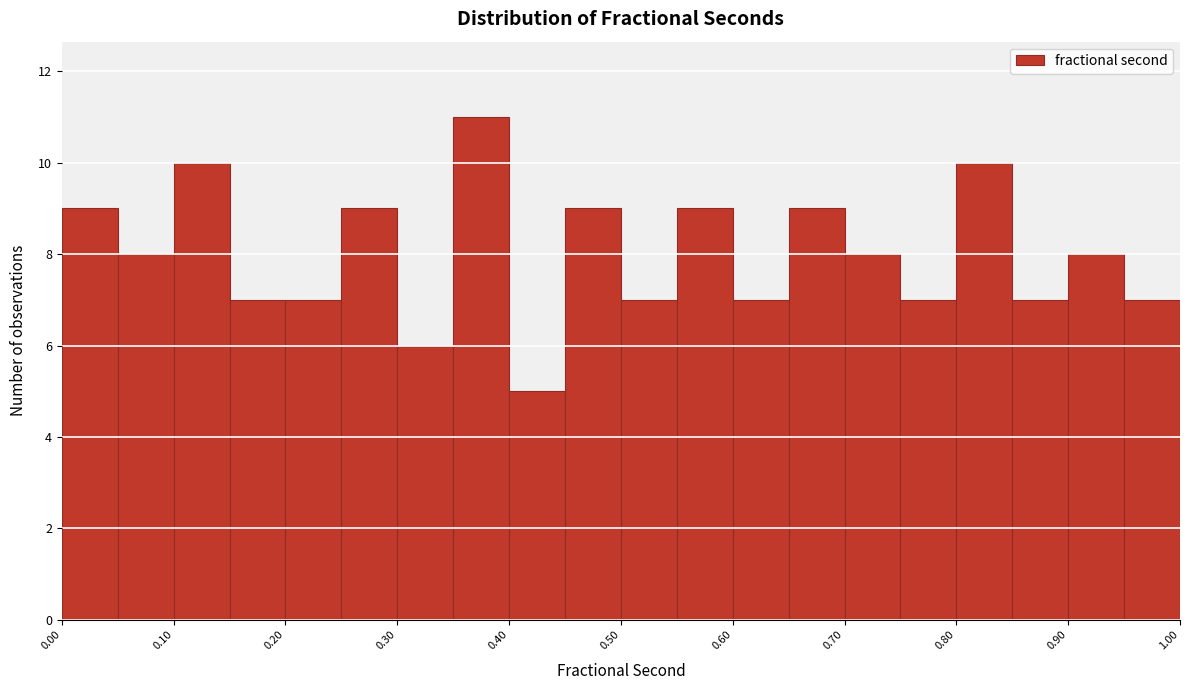

How tall is the bar that spans 0.15 to 0.20 on the x-axis? The values are not printed on the chart, so give them approximately, as read against the axis.

7